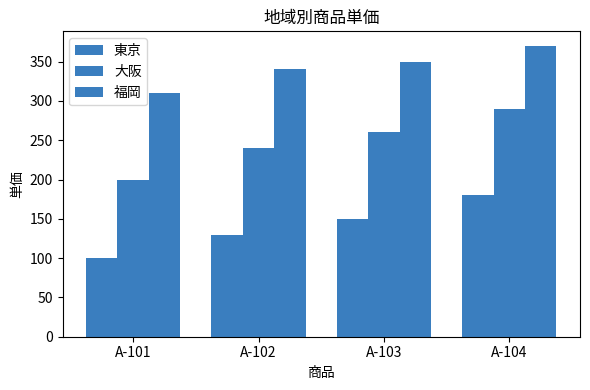

At which label does 大阪 first exceed 260?

A-104